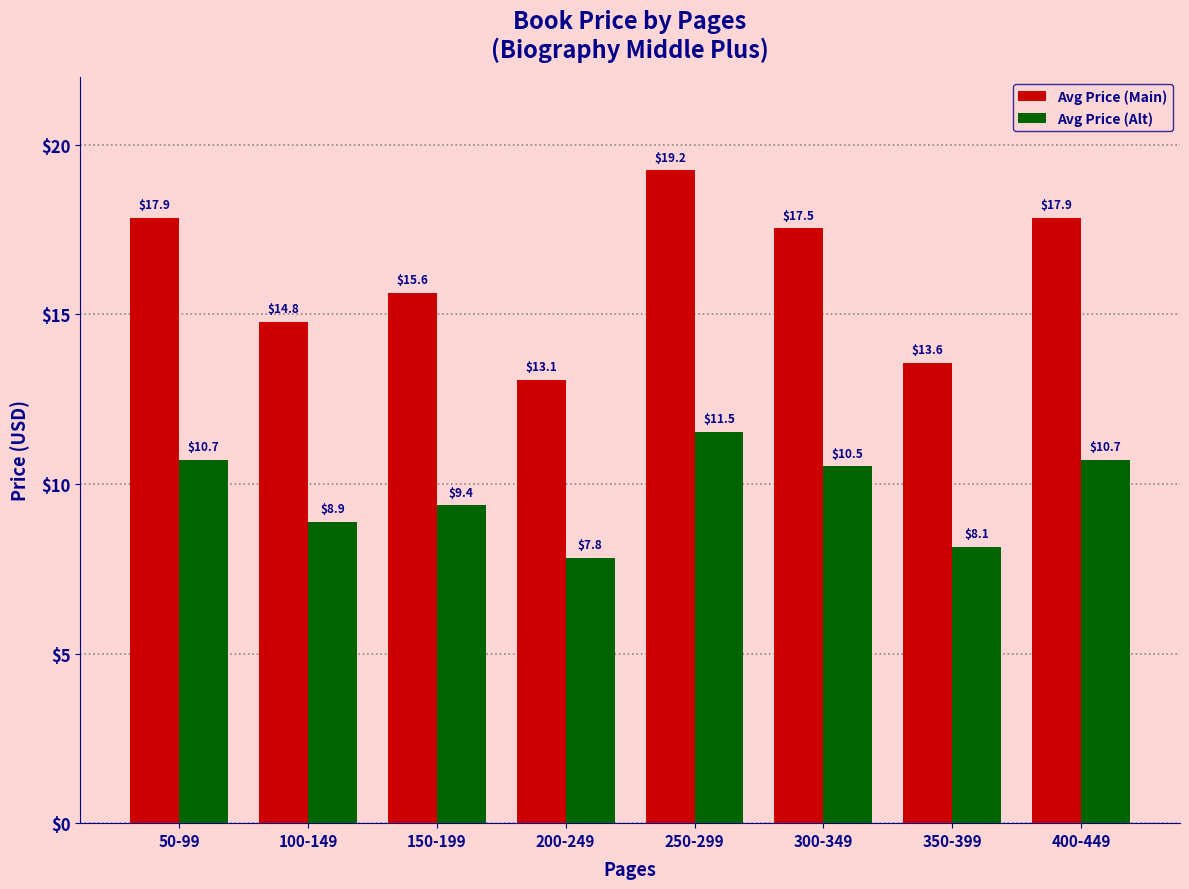

Which series changed the most between 100-149 and 150-199?

Avg Price (Main)